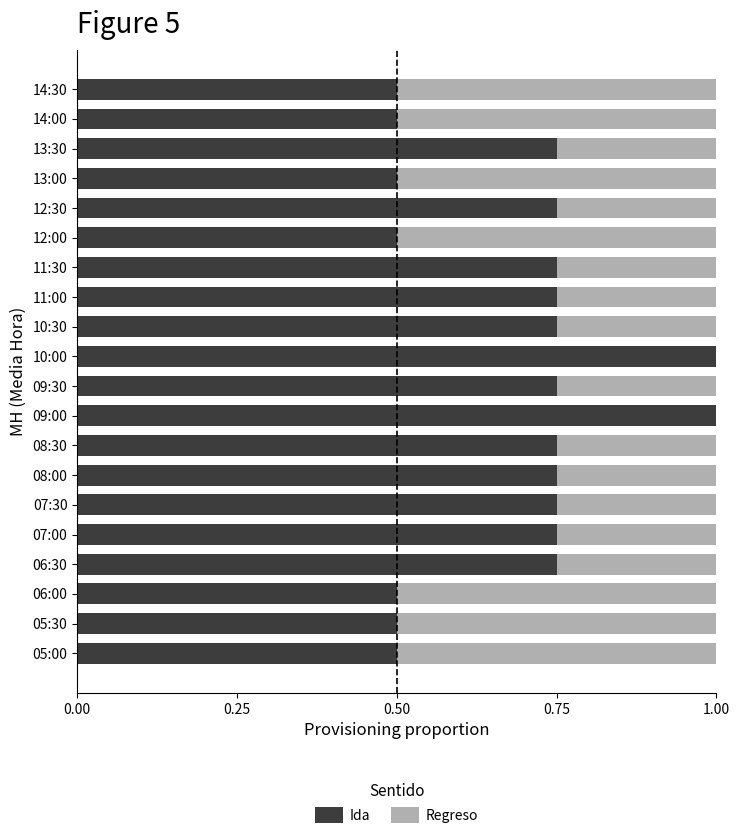

What is the total value across all series at 12:30?

1.0